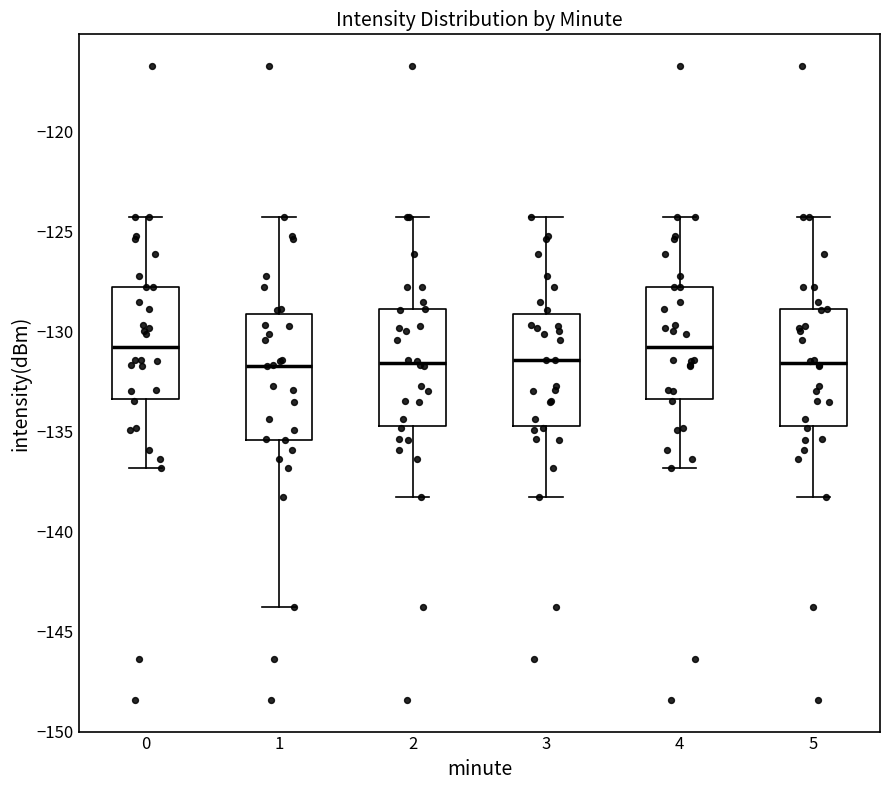

Where is the upper edge of the box at x = 2 on the y-axis? The values are not printed on the chart, so give them approximately, as read against the axis.

-129.0